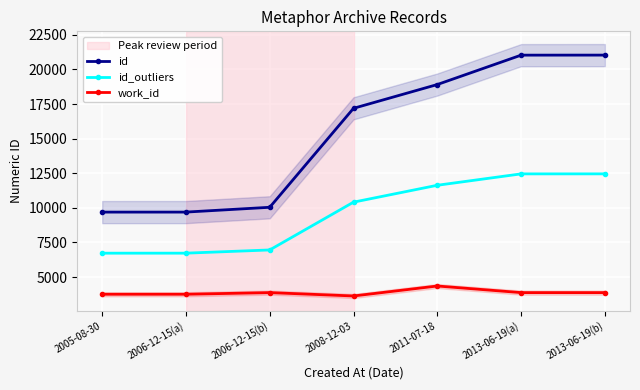

What is the label of the 3rd point from the left?

2006-12-15(b)